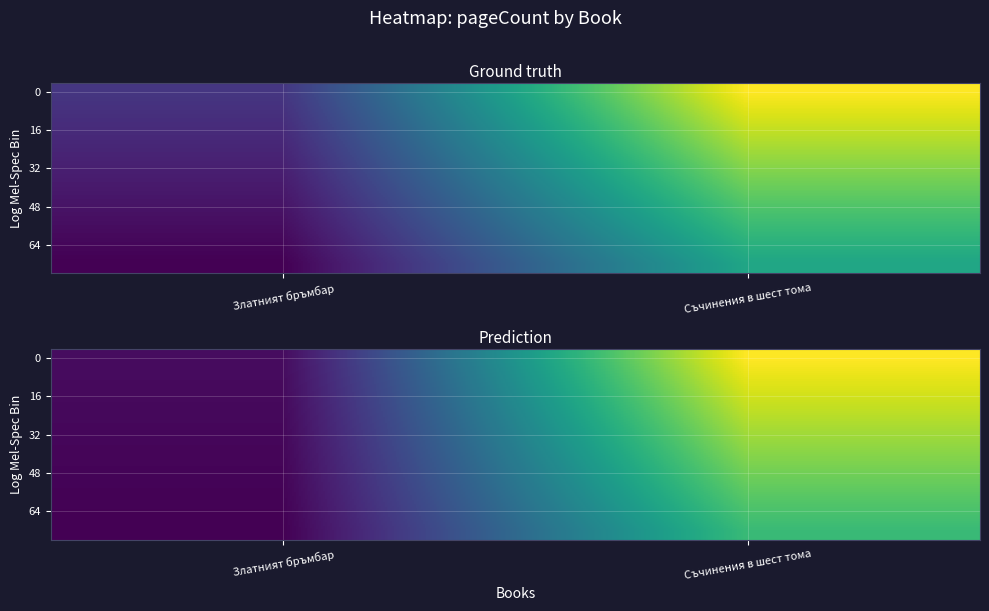

At how many categories does at least one series exceed 343?

1